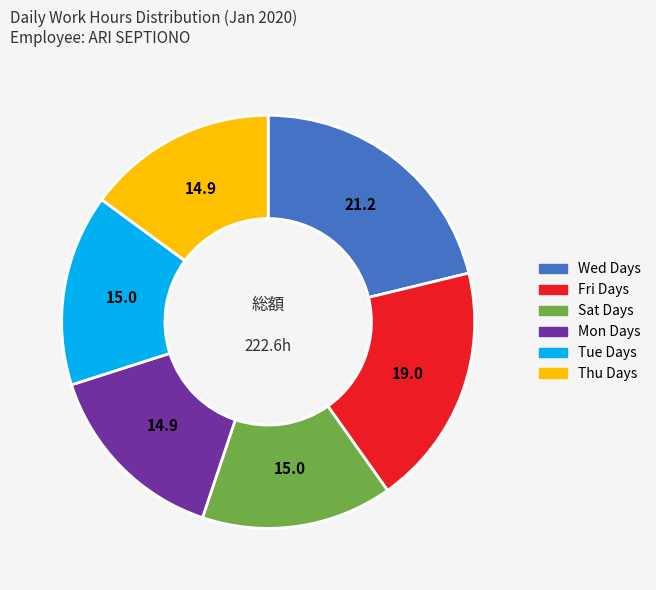

Is there a majority slice in this chart?

No